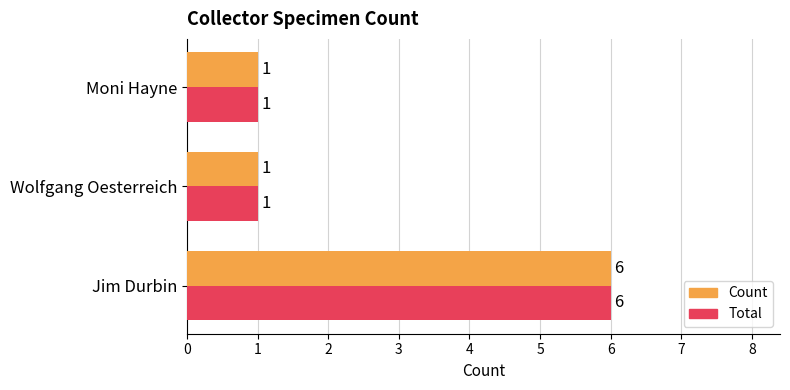

At which category is the sum across all series the highest?

Jim Durbin